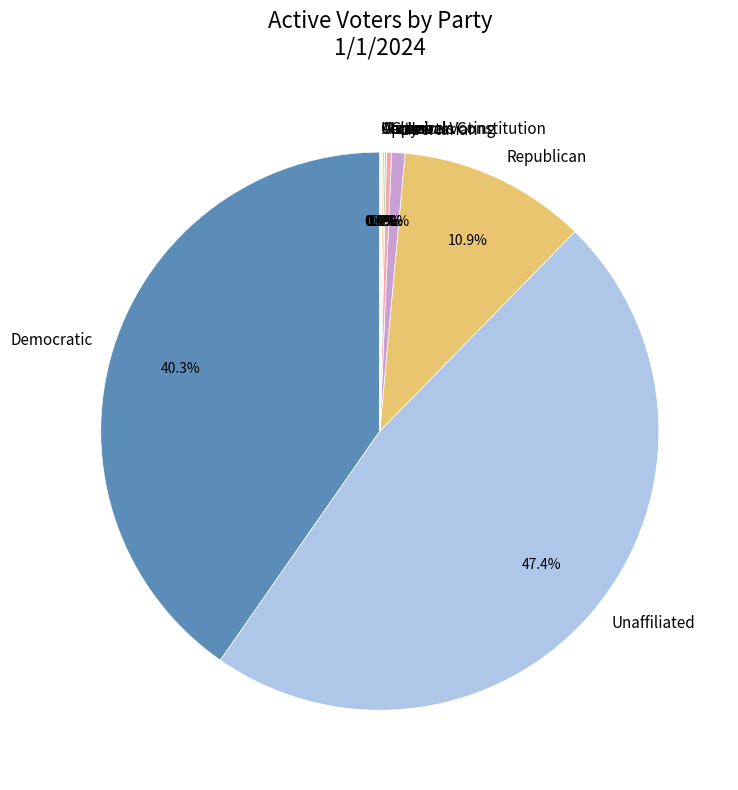

How much of the chart is everything except Libertarian?

99.2%